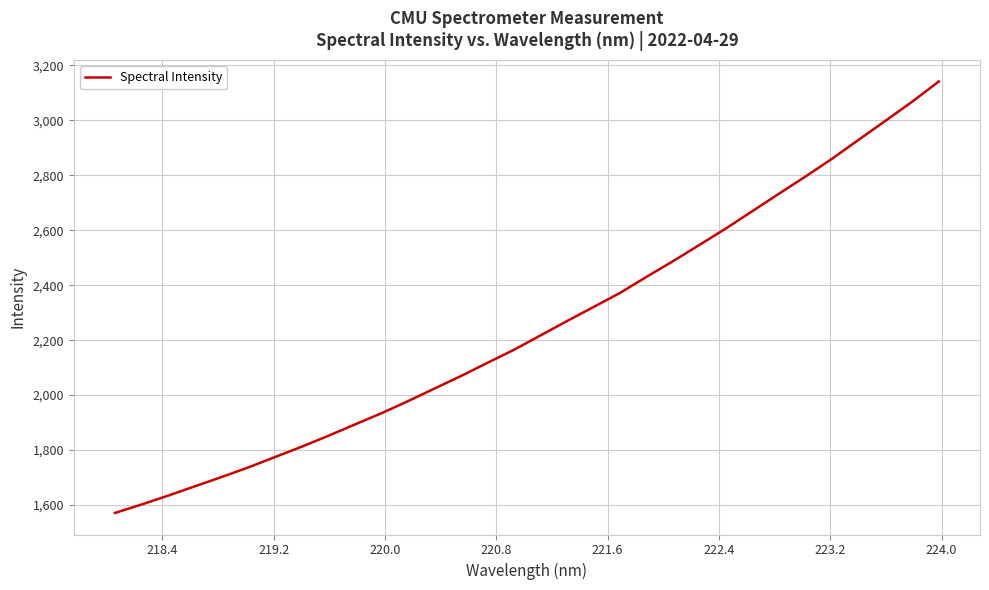

What is the difference between the maximum and minimum values?

1570.4